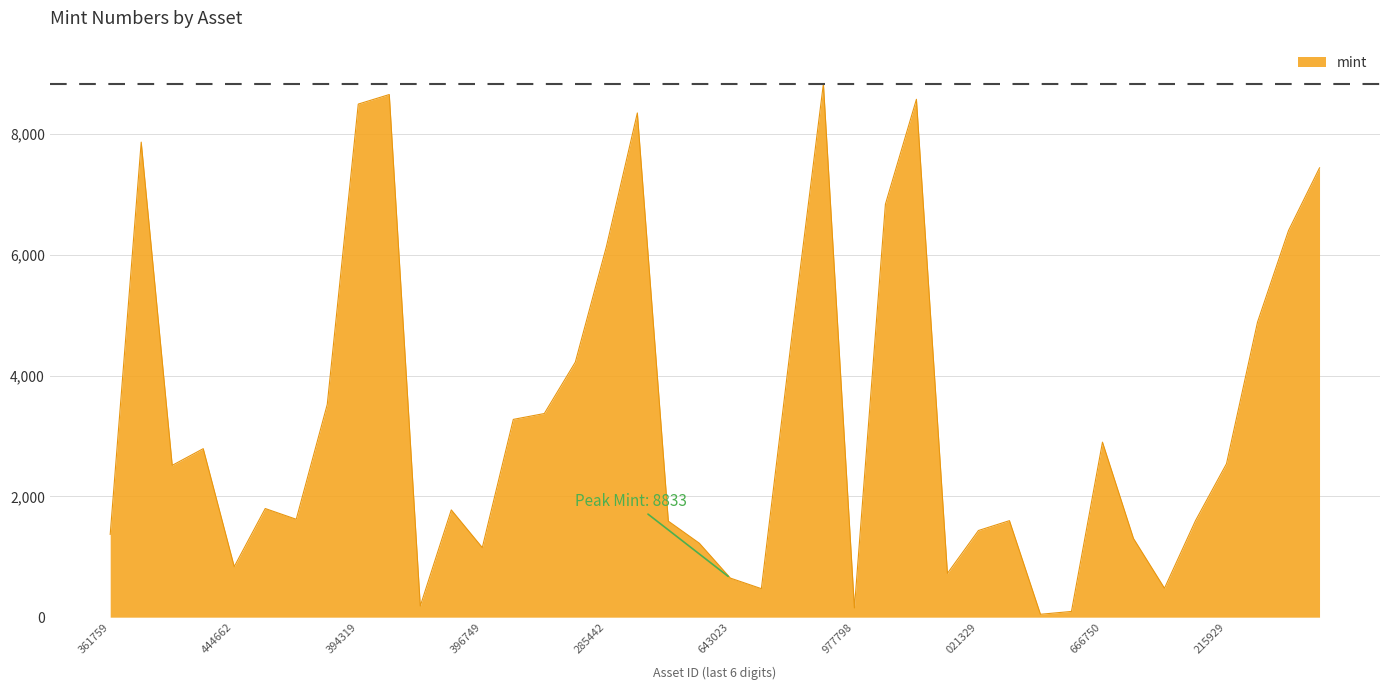

What is the maximum value shown in the chart?

8833